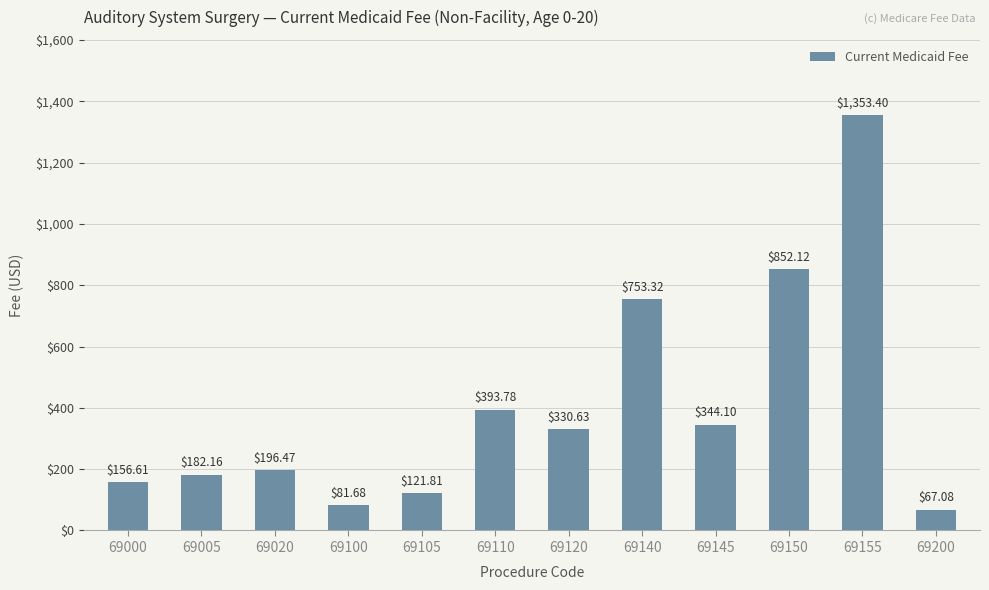

At which label is the value closest to 710?

69140